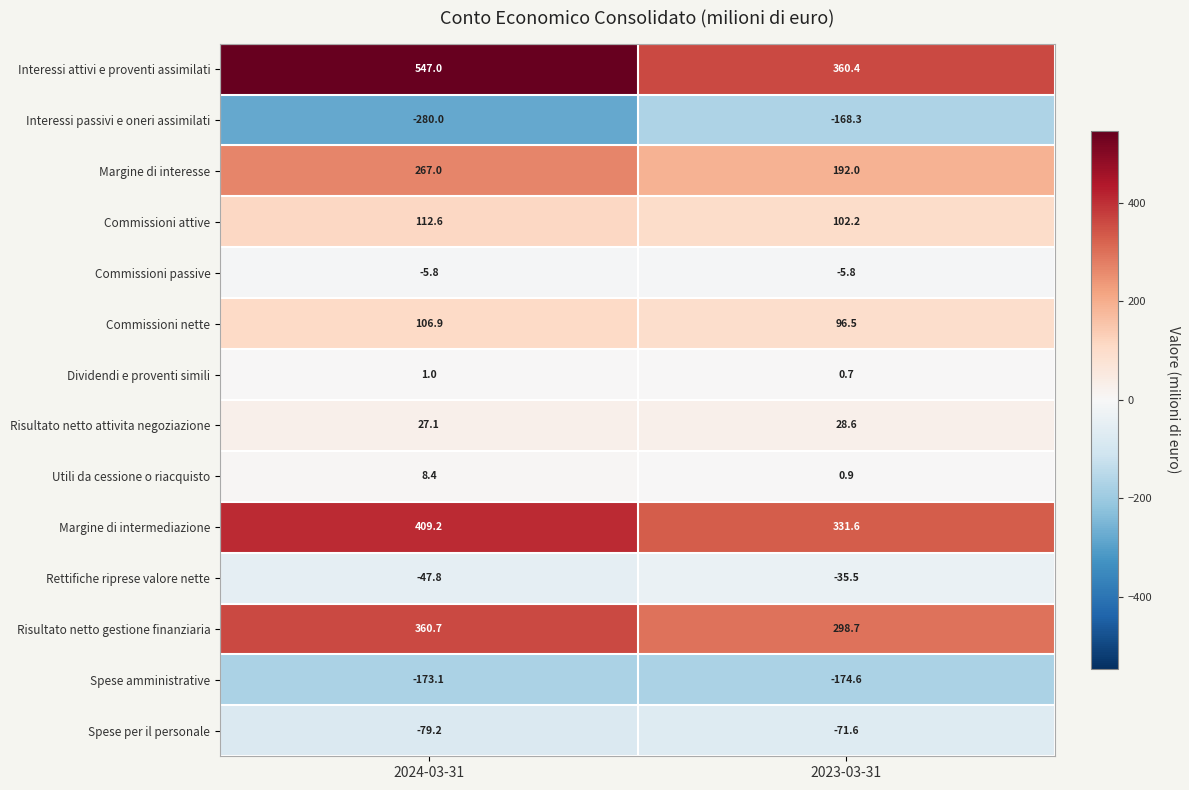

At which category does the chart reach its minimum across all series?

2024-03-31